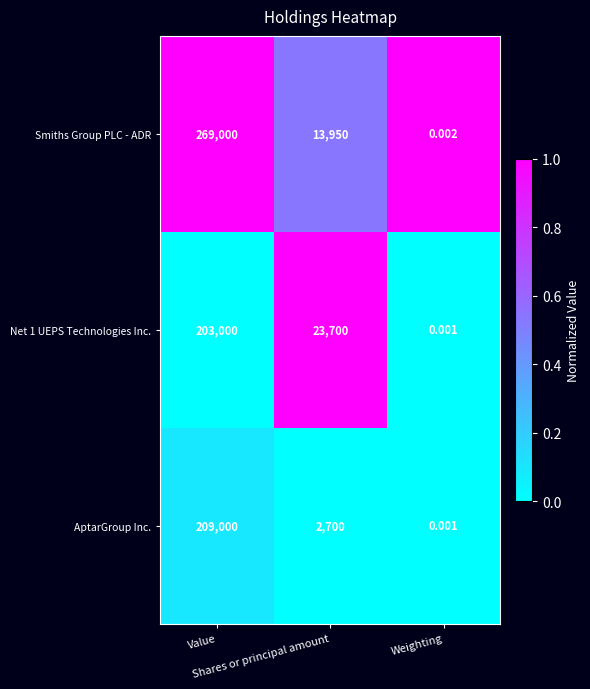

Which series changed the most between Value and Shares or principal amount?

Smiths Group PLC - ADR